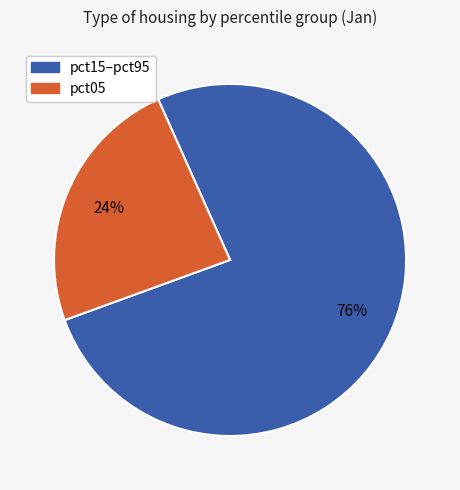

To the nearest percent, what is the average slice percentage?

50%